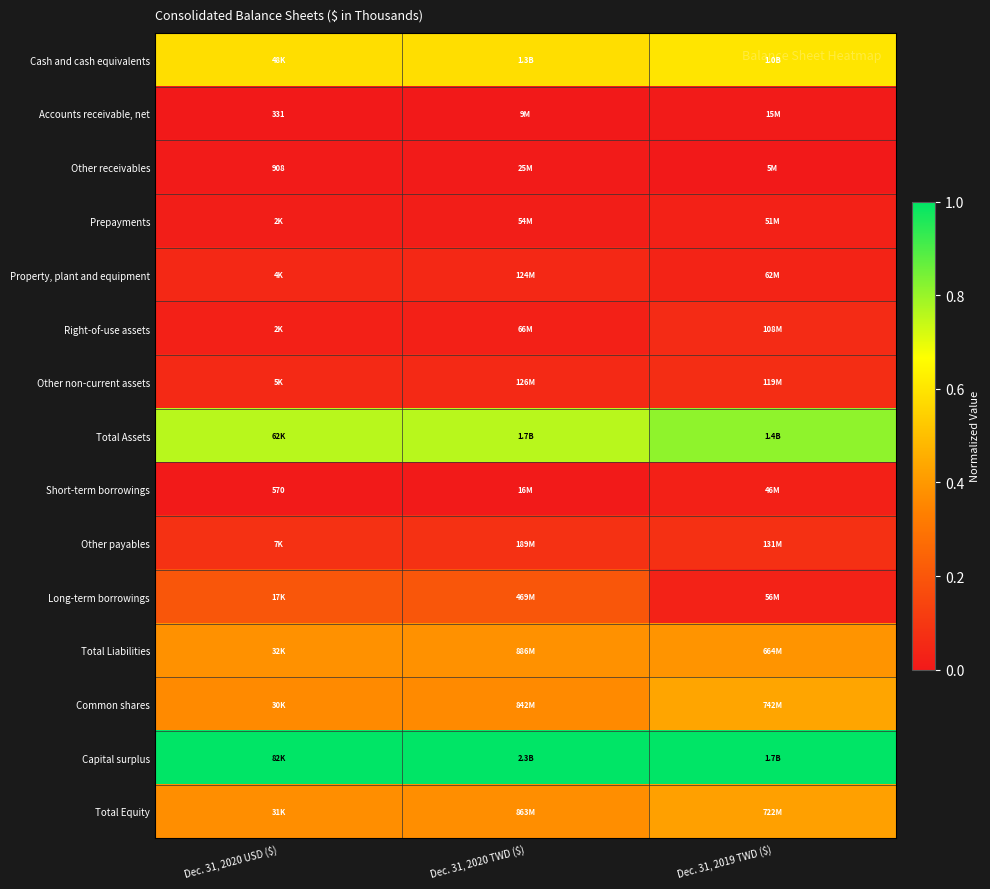

At Dec. 31, 2019 TWD ($), list the series in order from largest to smallest.

Capital surplus, Total Assets, Cash and cash equivalents, Common shares, Total Equity, Total Liabilities, Other payables, Other non-current assets, Right-of-use assets, Property, plant and equipment, Long-term borrowings, Prepayments, Short-term borrowings, Accounts receivable, net, Other receivables